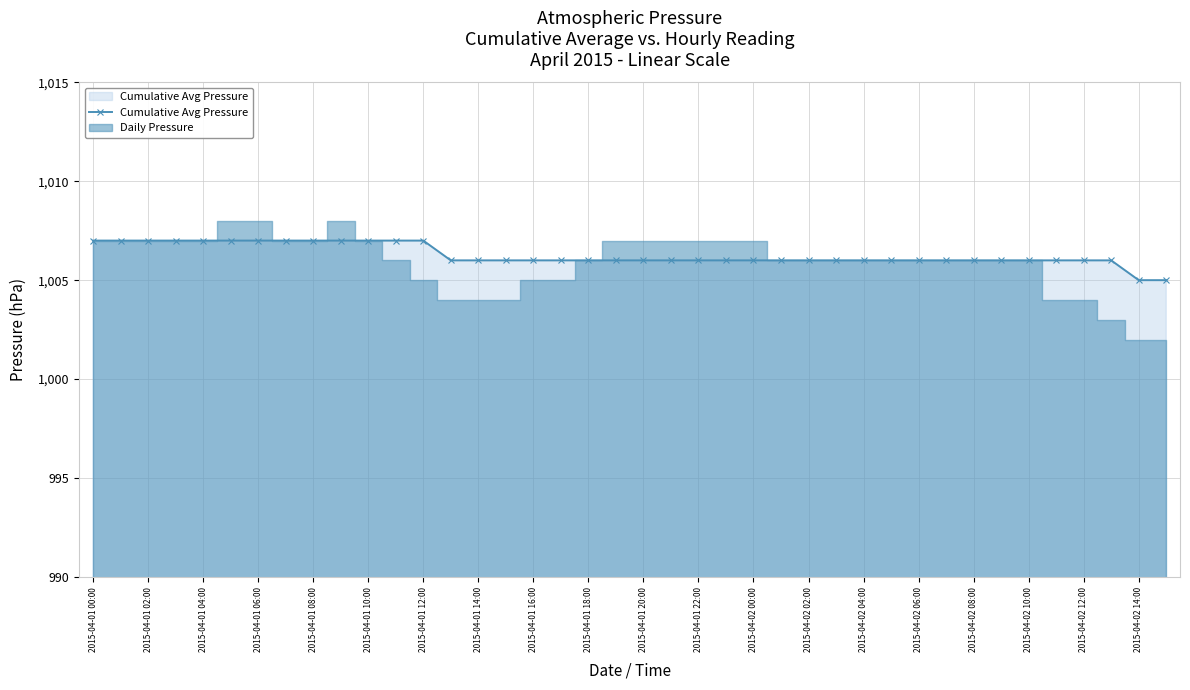

Reading left to right, list all the values displayed in this chart.

1007	1007	1007	1007	1007	1007	1007	1007	1007	1007	1007	1007	1007	1006	1006	1006	1006	1006	1006	1006	1006	1006	1006	1006	1006	1006	1006	1006	1006	1006	1006	1006	1006	1006	1006	1006	1006	1006	1005	1005